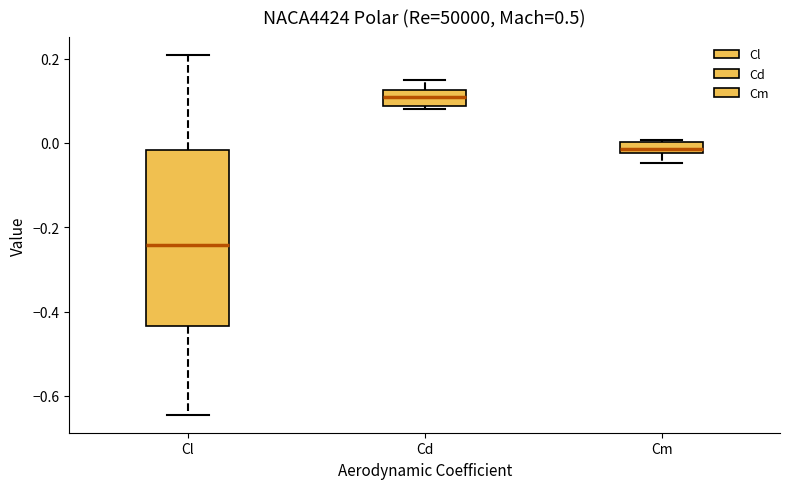

Comparing the boxes themselves (not the whiskers), which one is the tallest?

Cl